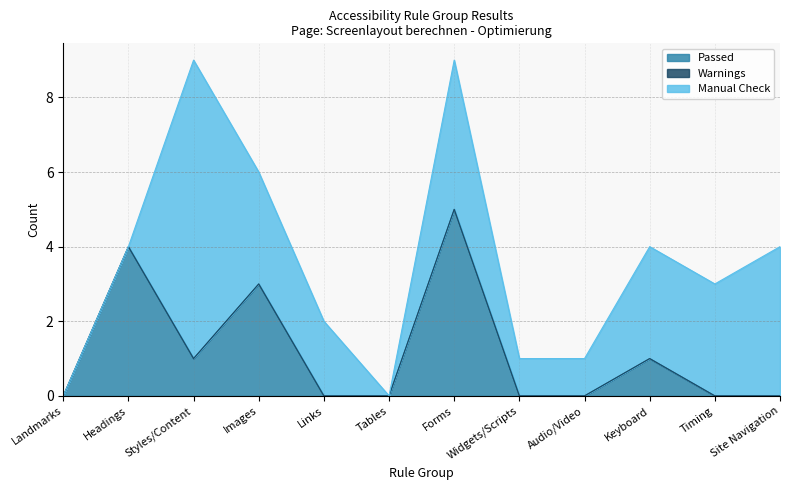

What is the difference between the highest and lowest values at Widgets/Scripts?

1